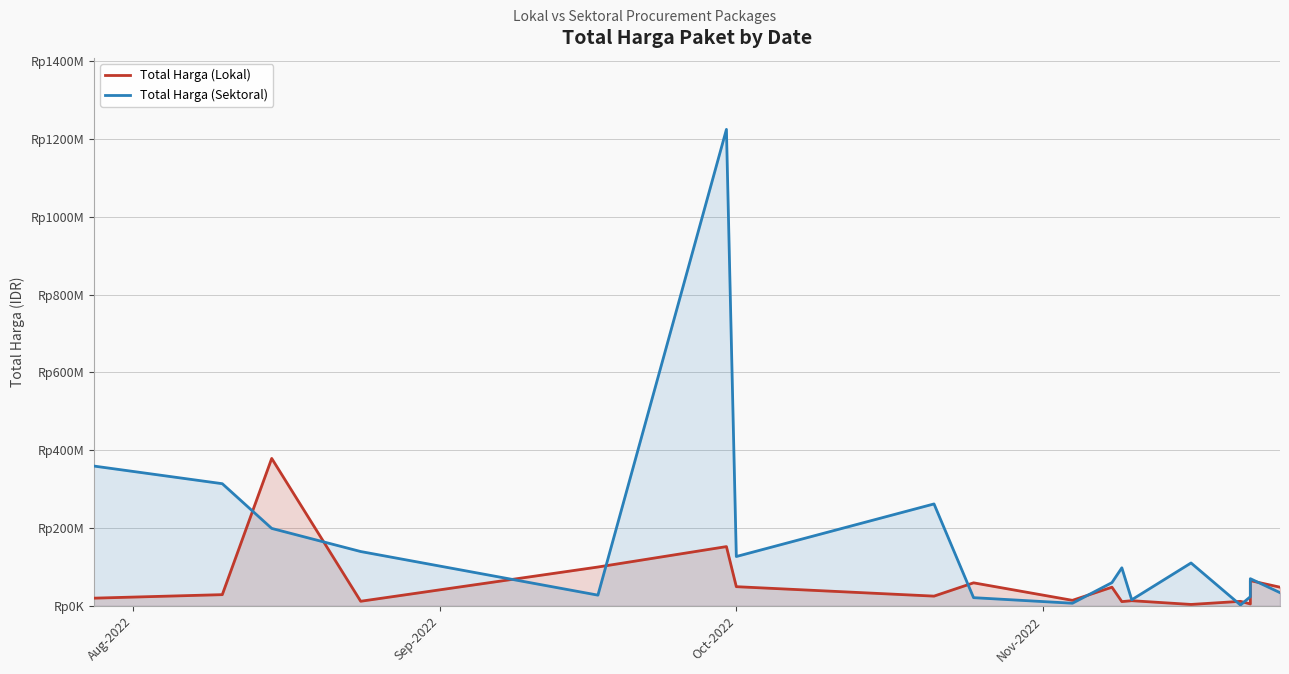

In Total Harga (Lokal), how many points are higher than both neighbors (excluding endpoints)?

7